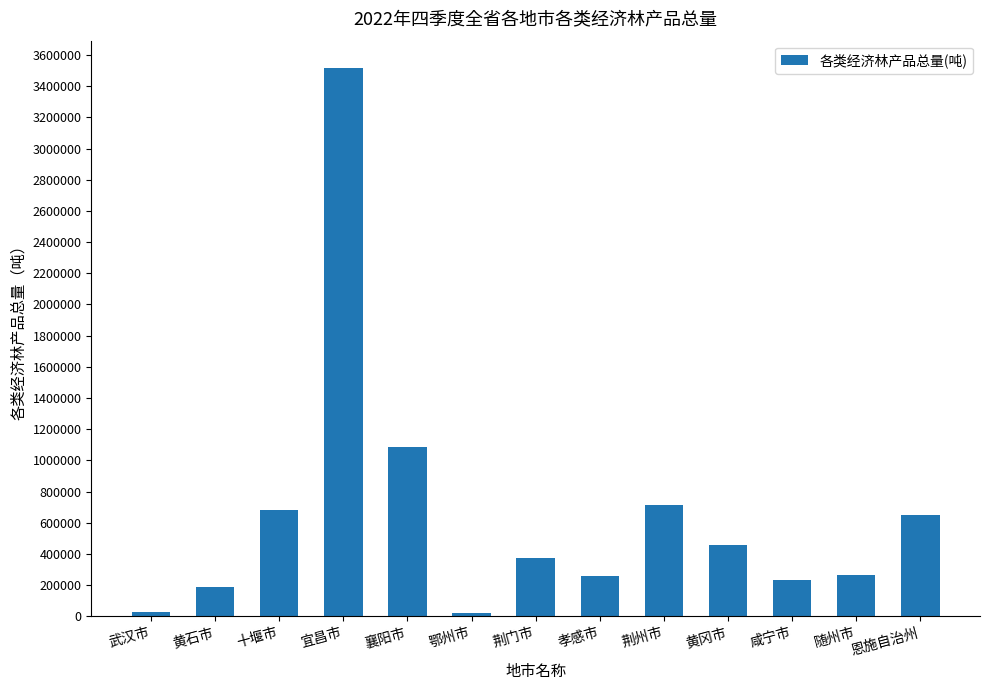

True or false: the data shows 716039 at 荆州市.

True